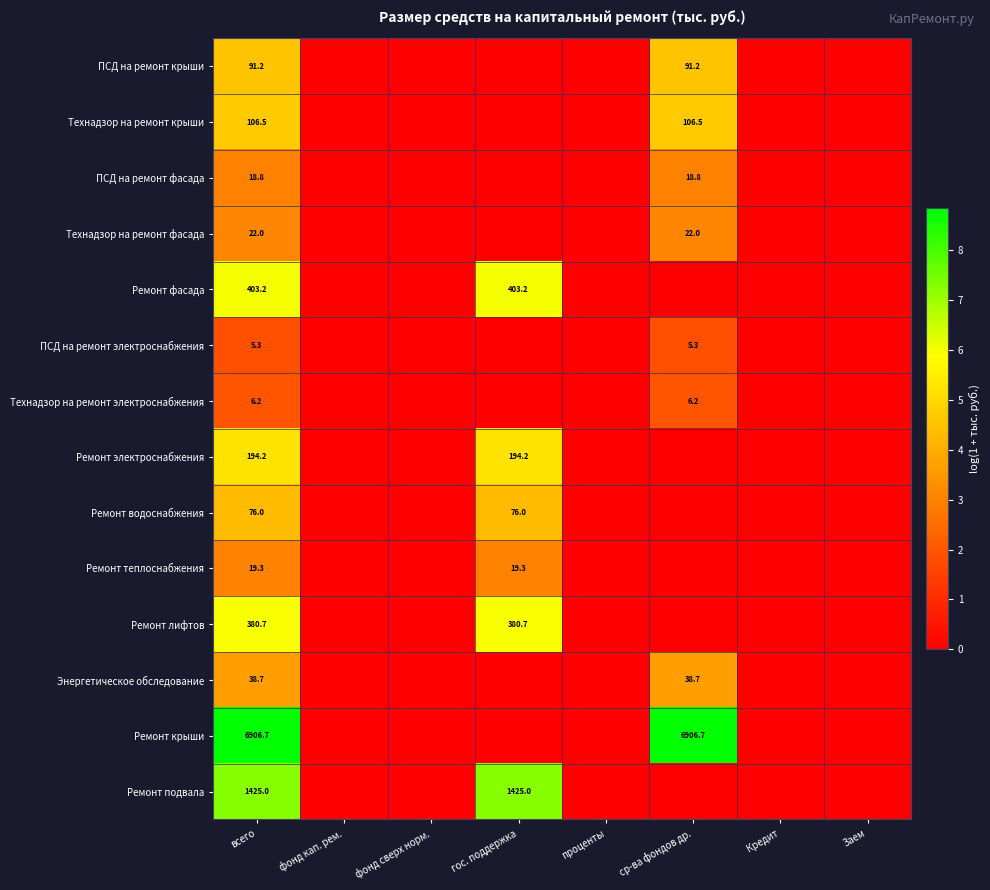

Rank the series at всего from lowest to highest value.

ПСД на ремонт электроснабжения, Технадзор на ремонт электроснабжения, ПСД на ремонт фасада, Ремонт теплоснабжения, Технадзор на ремонт фасада, Энергетическое обследование, Ремонт водоснабжения, ПСД на ремонт крыши, Технадзор на ремонт крыши, Ремонт электроснабжения, Ремонт лифтов, Ремонт фасада, Ремонт подвала, Ремонт крыши